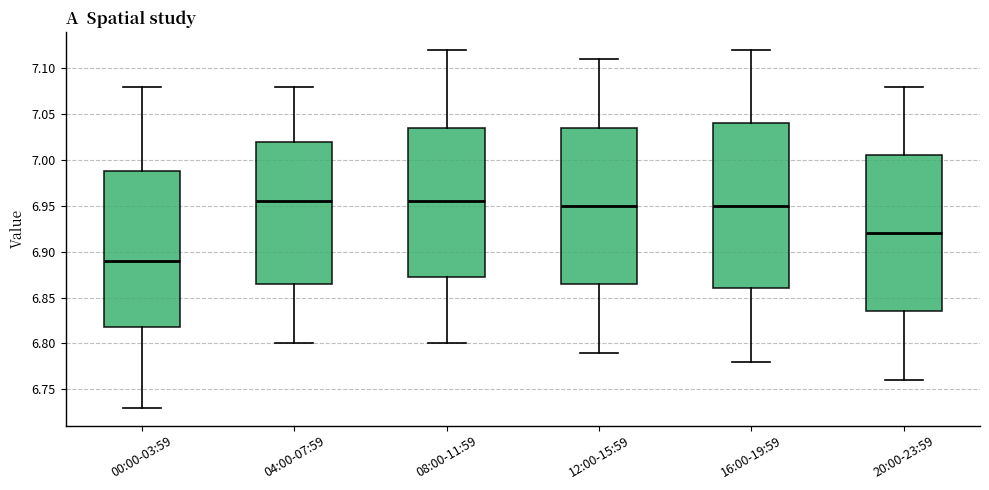

Reading left to right, read every box against the y-axis: the position of its median line, the range the box covers, and the ends of its whiskers. The values are not printed on the chart, so give them approximately, as read against the axis.

00:00-03:59: median 6.890, box 6.820 to 6.990, whiskers 6.730 to 7.080
04:00-07:59: median 6.955, box 6.865 to 7.020, whiskers 6.800 to 7.080
08:00-11:59: median 6.955, box 6.875 to 7.035, whiskers 6.800 to 7.120
12:00-15:59: median 6.950, box 6.865 to 7.035, whiskers 6.790 to 7.110
16:00-19:59: median 6.950, box 6.860 to 7.040, whiskers 6.780 to 7.120
20:00-23:59: median 6.920, box 6.835 to 7.005, whiskers 6.760 to 7.080